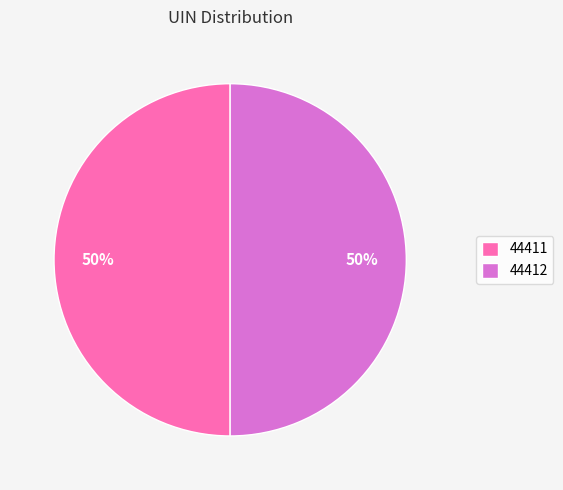

What percentage is the 44411 slice, to the nearest percent?

50%